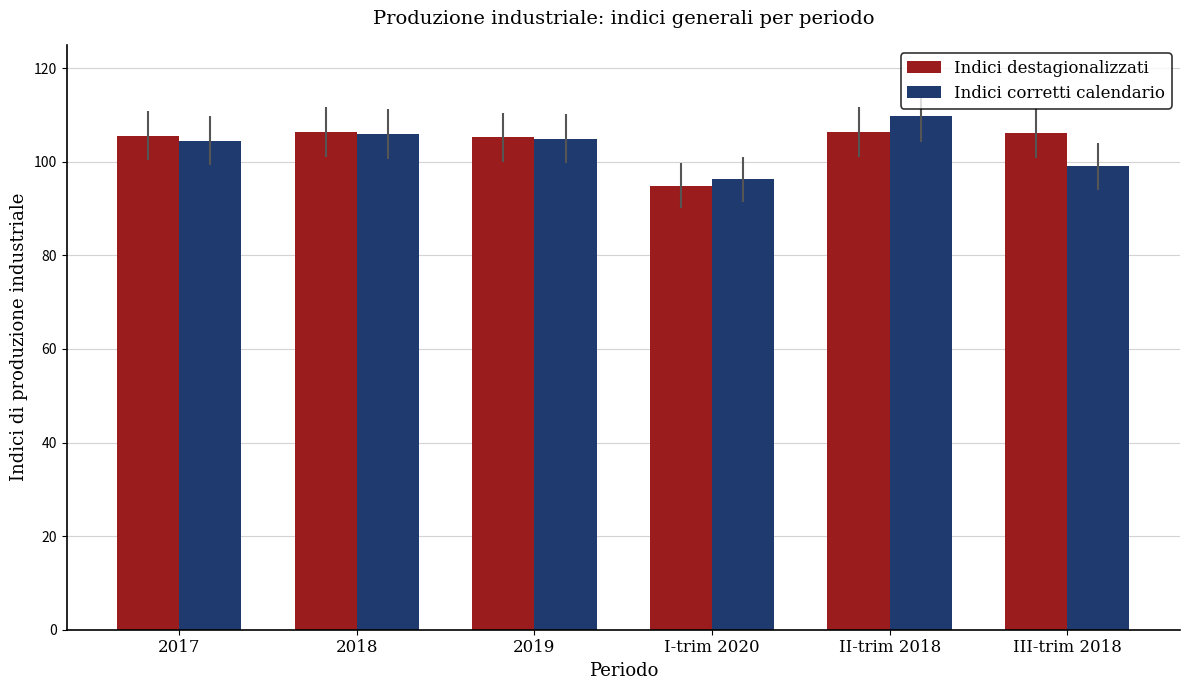

The value of Indici destagionalizzati at I-trim 2020 is 35.5. True or false?

False